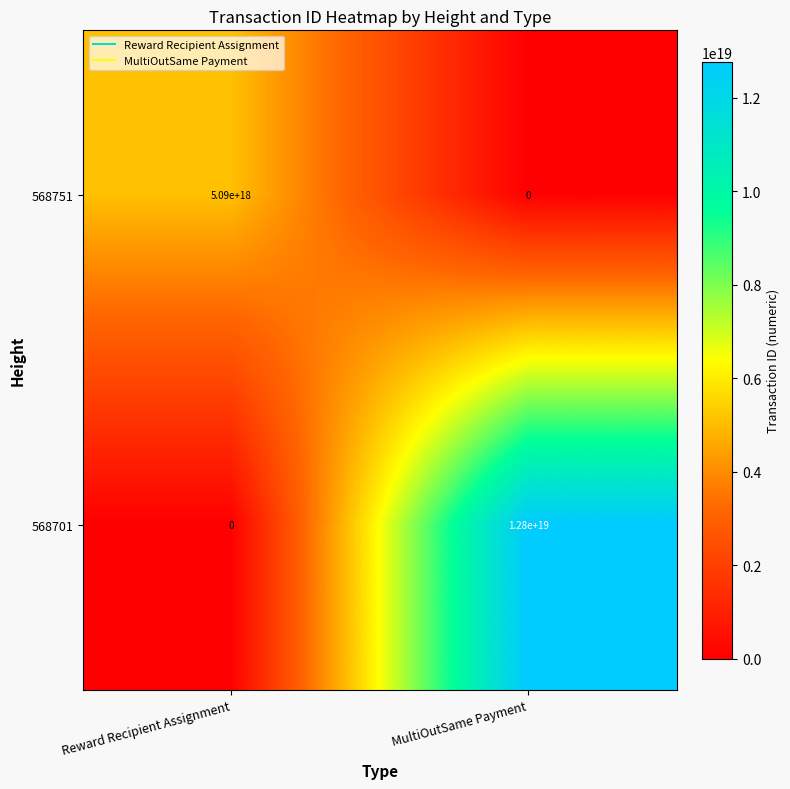

Is it true that 568751 equals 0 at MultiOutSame Payment?

True